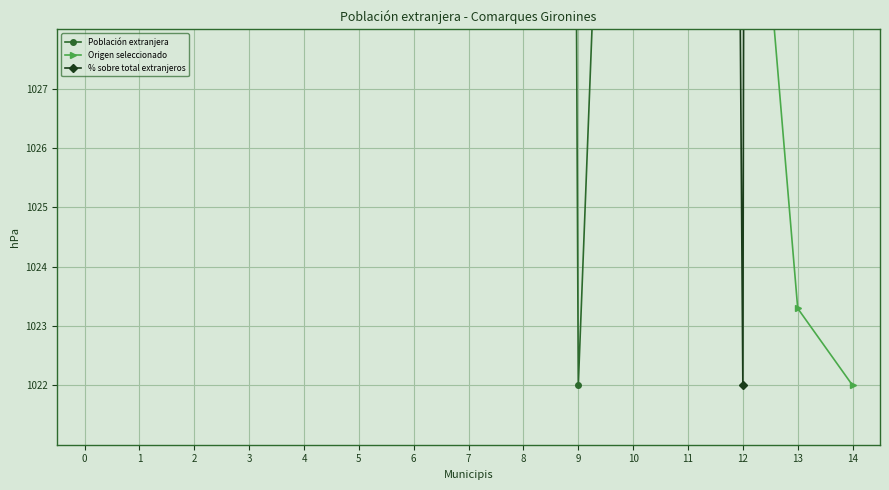

True or false: Población extranjera has a value of 1439.4 at 12.

True